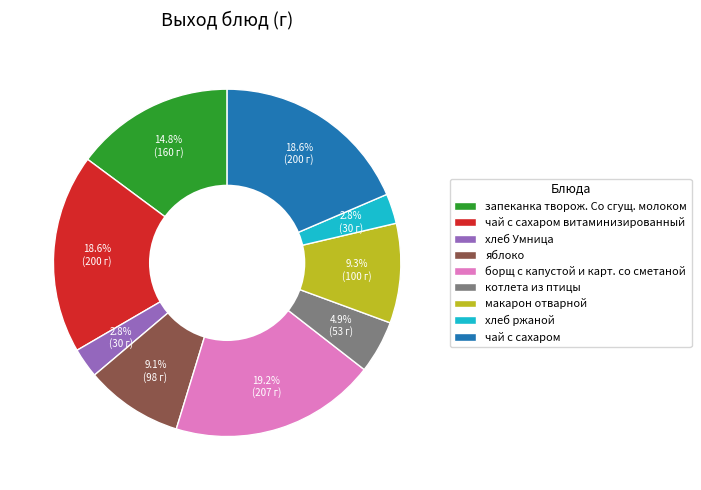

To the nearest percent, what is the combined percentage of чай с сахаром витаминизированный and хлеб Умница?

21%